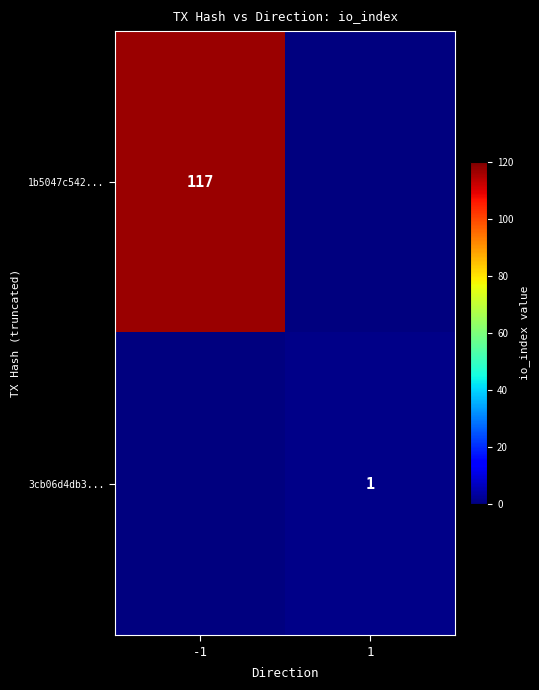

The value of 1b5047c542... at -1 is 117. True or false?

True